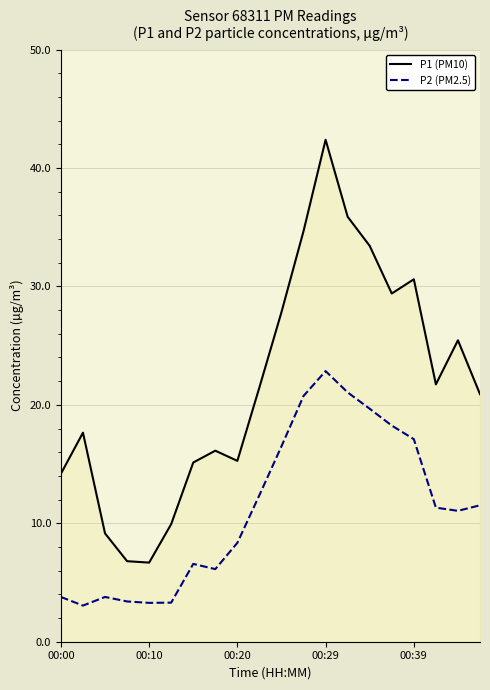

What is the difference between the maximum and minimum values in the P1 (PM10) series?

35.7